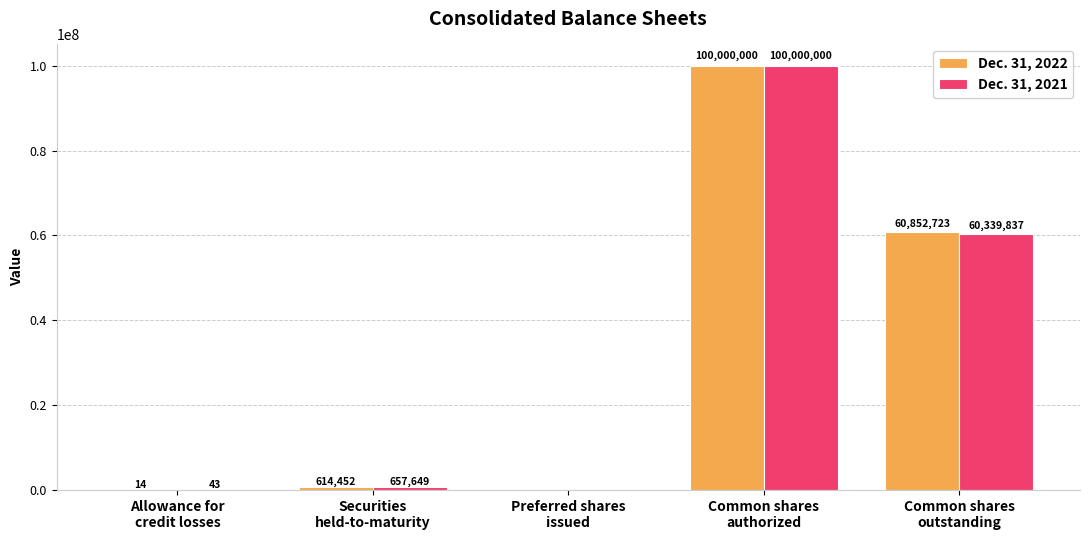

What is the total value across all series at Common shares
outstanding?

121192560